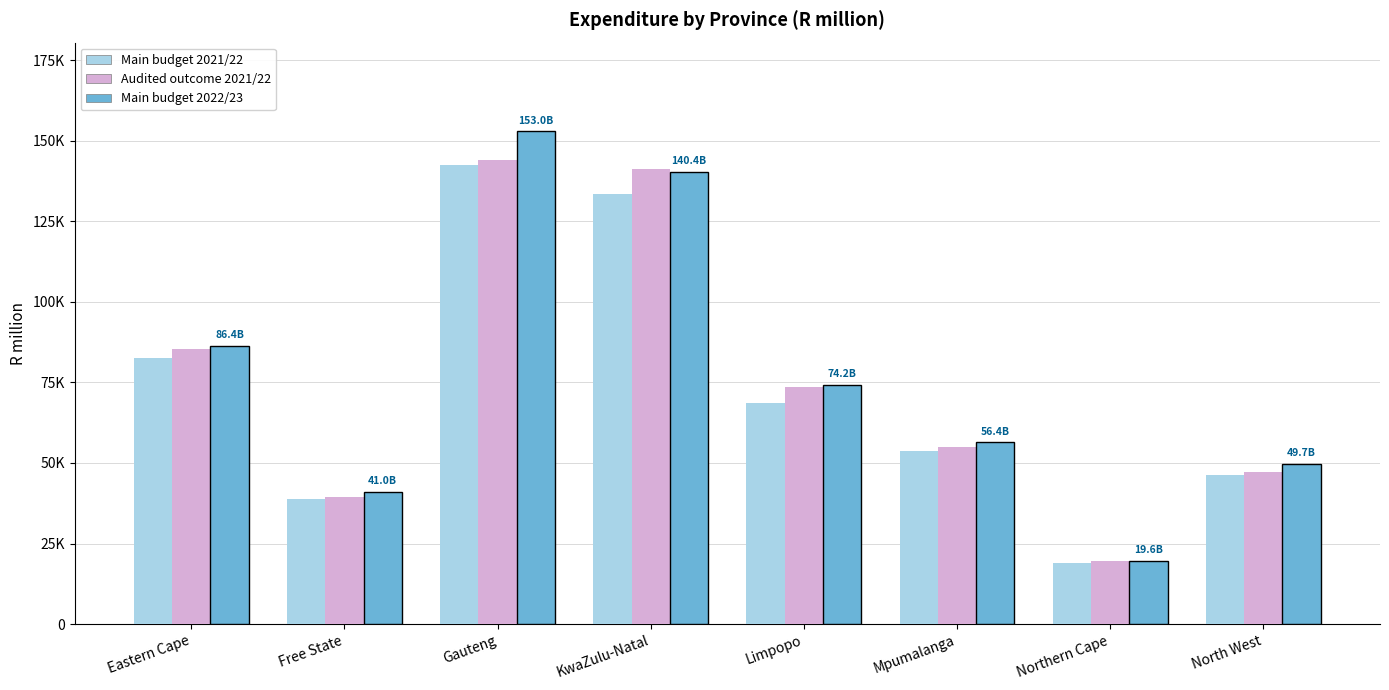

What is the sum of the Audited outcome 2021/22 values at Gauteng and Mpumalanga?

199138.2